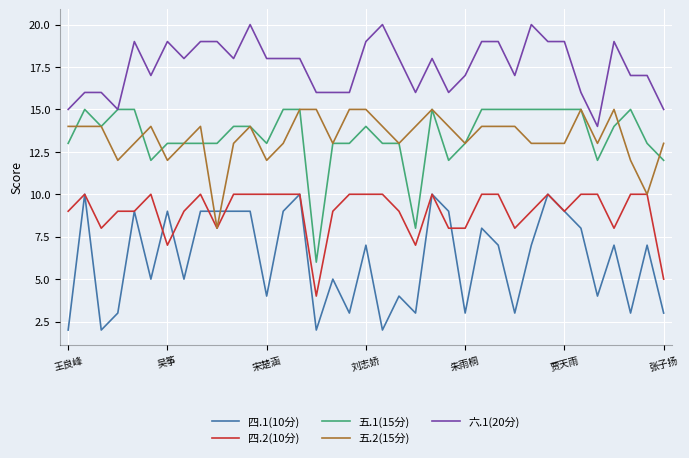

What is the difference between the maximum and minimum values in the 六.1(20分) series?

6